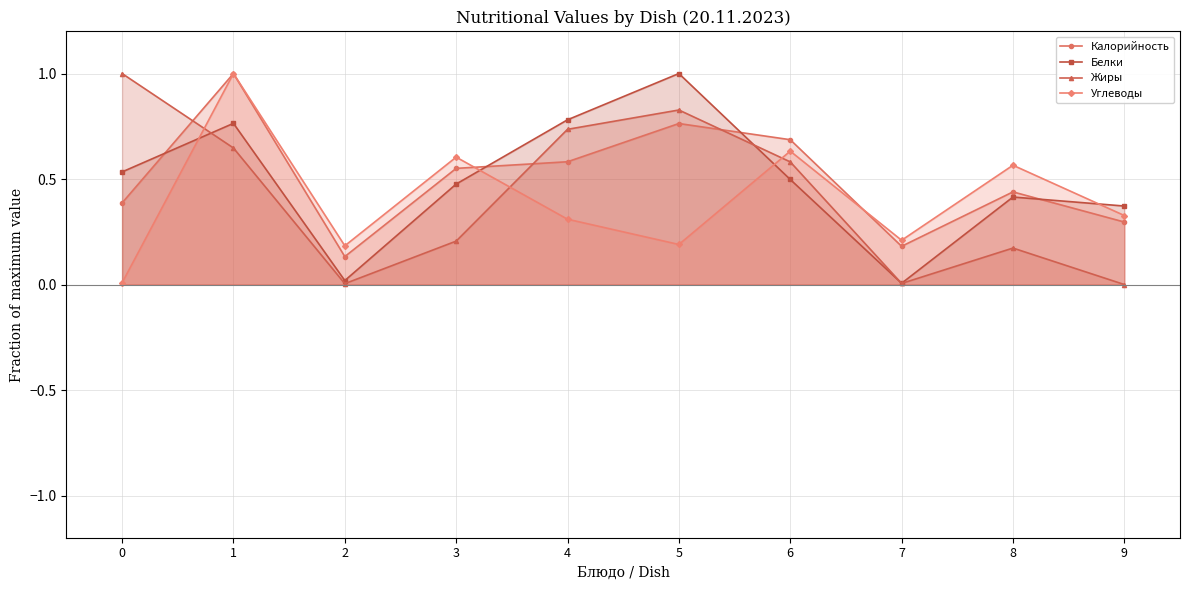

How many lines are shown in the chart?

4